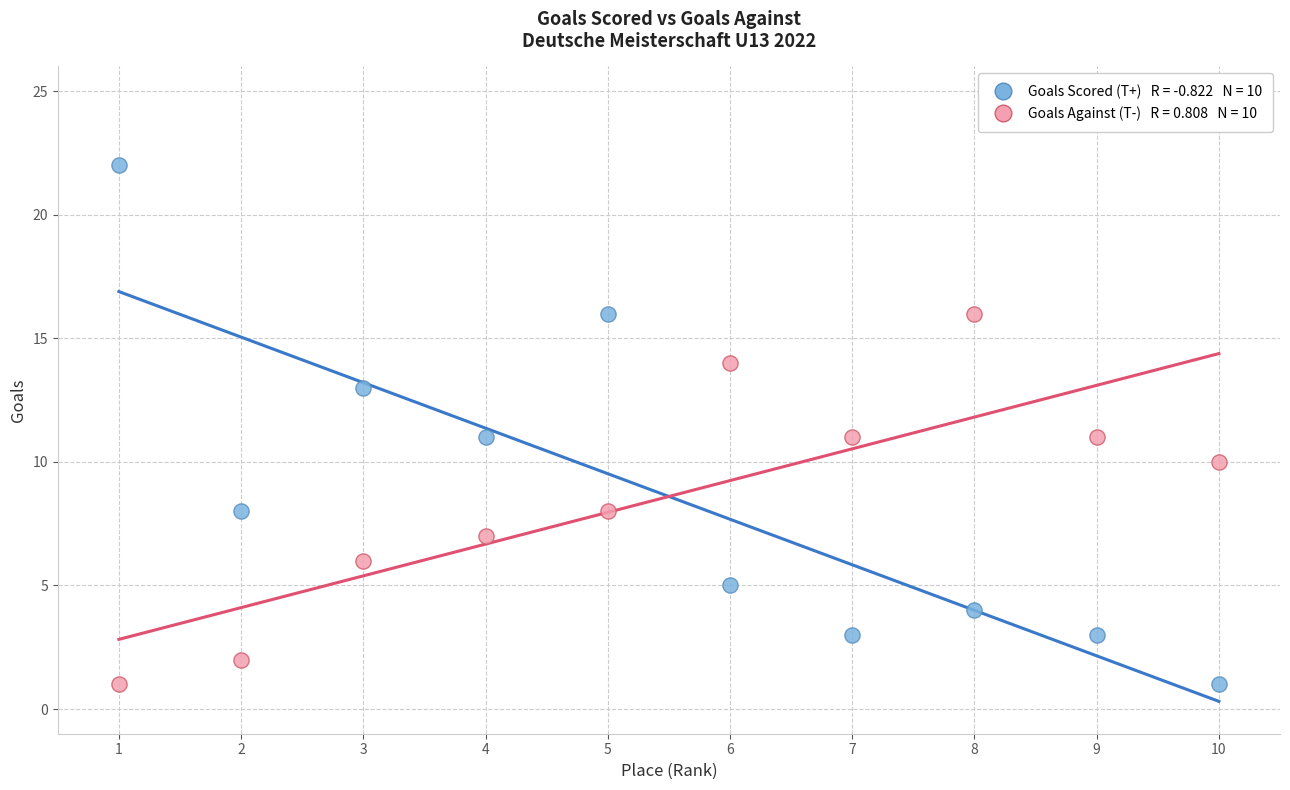

Across all data points, what is the range of X values (max minus min)?

9